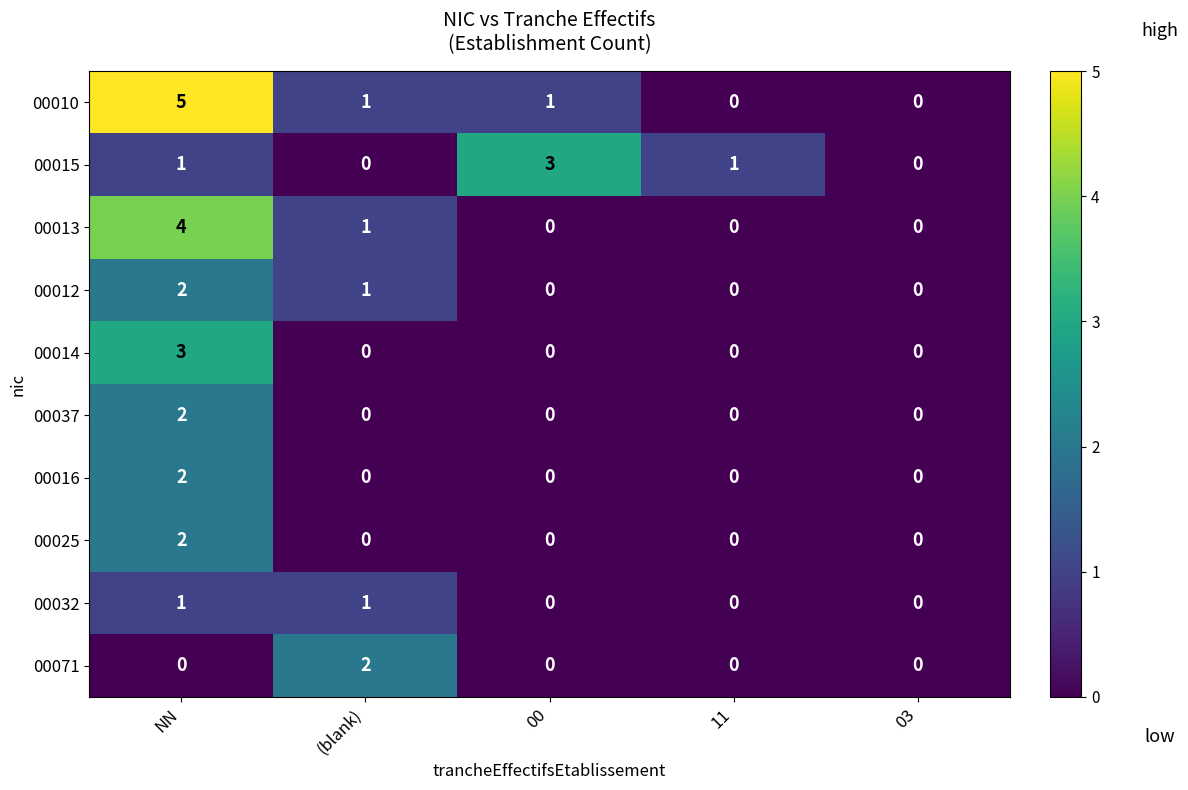

At which category is the sum across all series the highest?

NN